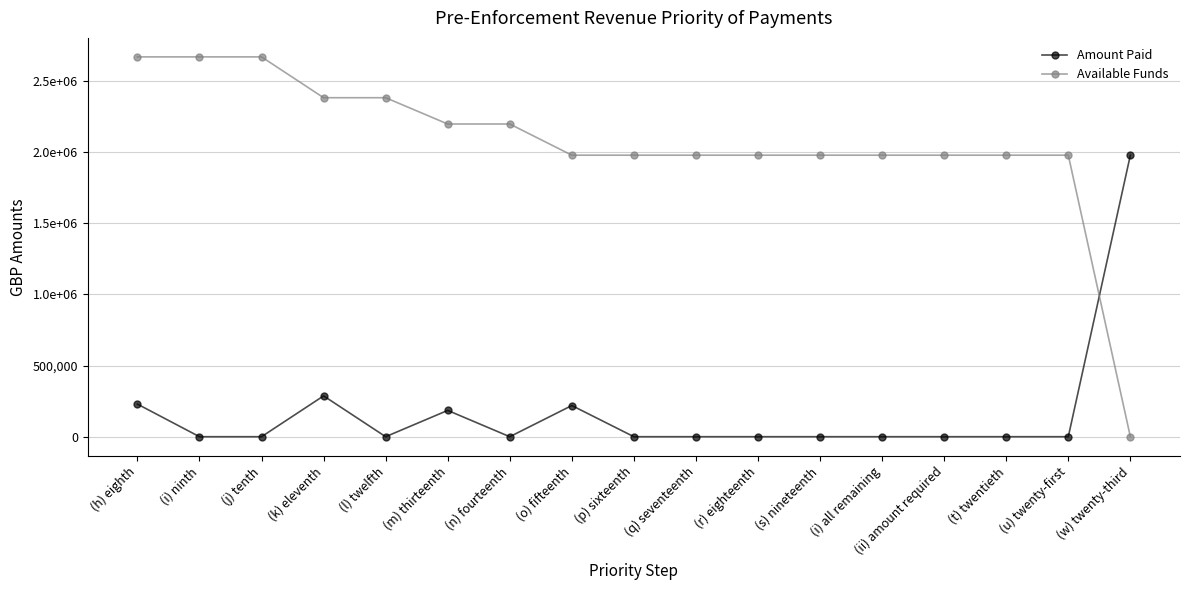

At how many categories does at least one series exceed 1420348?

17